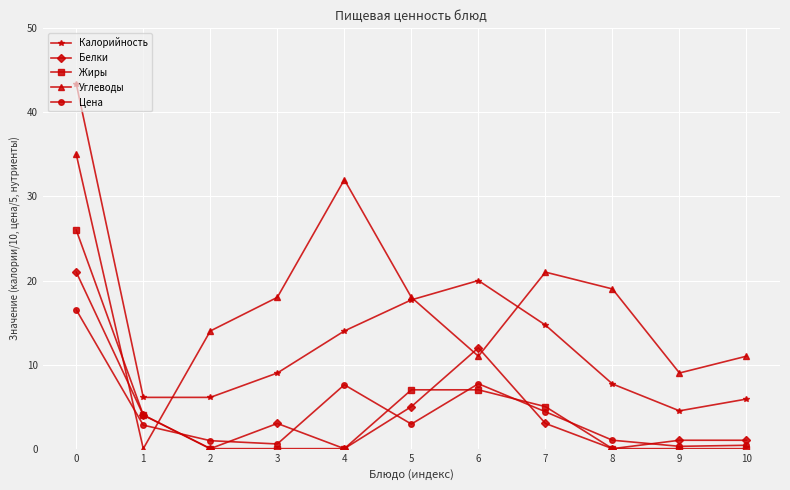

What is the maximum value shown in the chart?

43.4